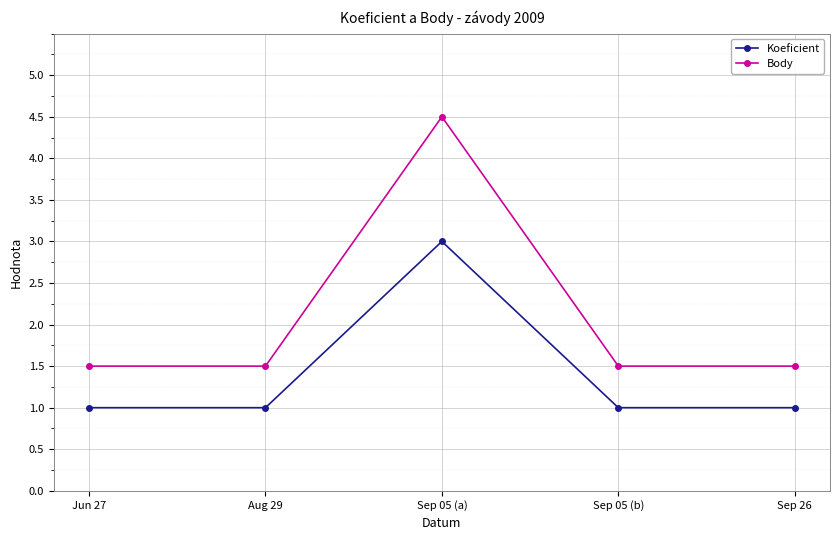

At how many categories does at least one series exceed 1?

5